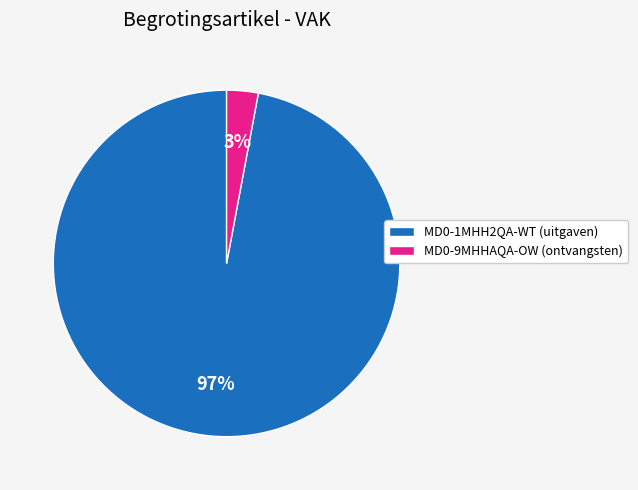

Rank the categories by value from highest to lowest.

MD0-1MHH2QA-WT, MD0-9MHHAQA-OW